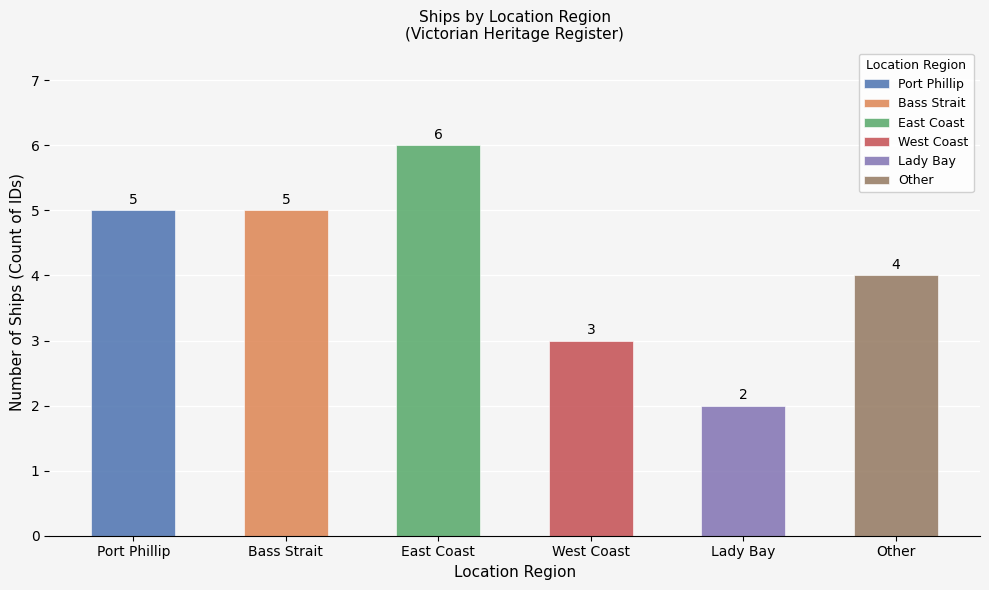

How many categories are shown in the chart?

6